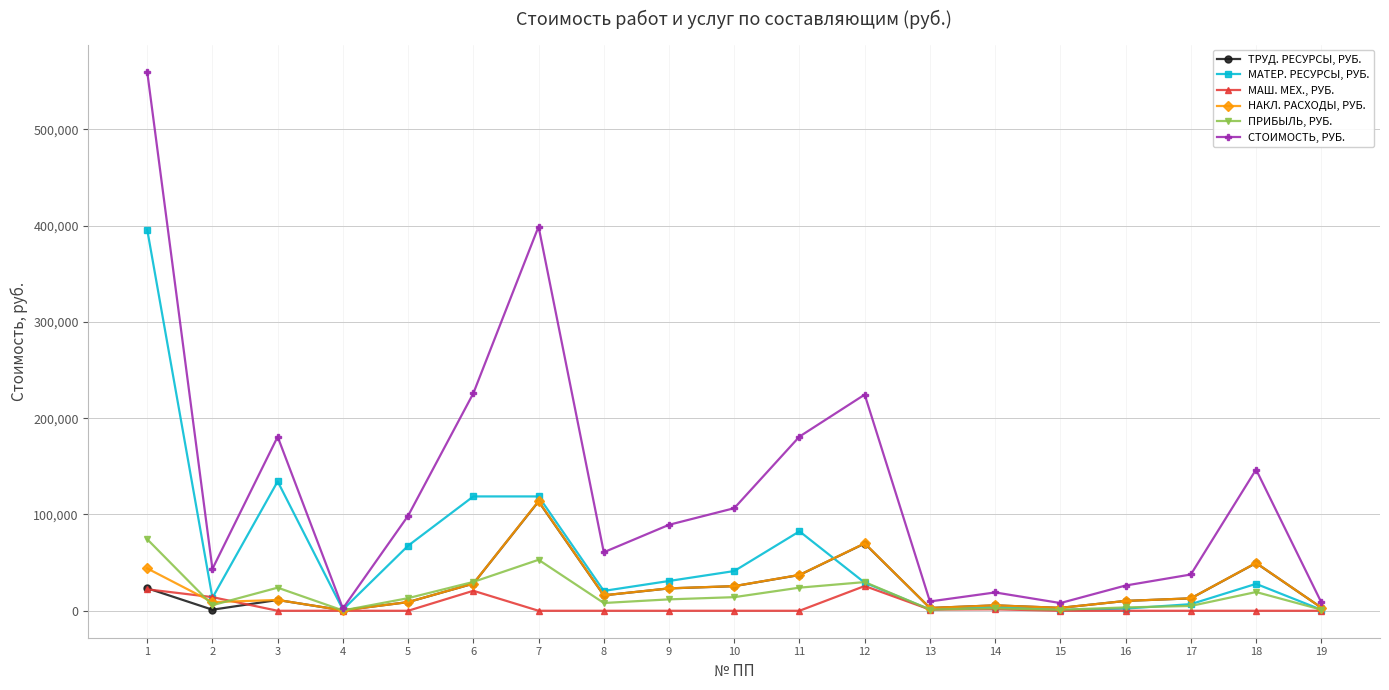

Which series has the largest range (max minus min)?

СТОИМОСТЬ, РУБ.